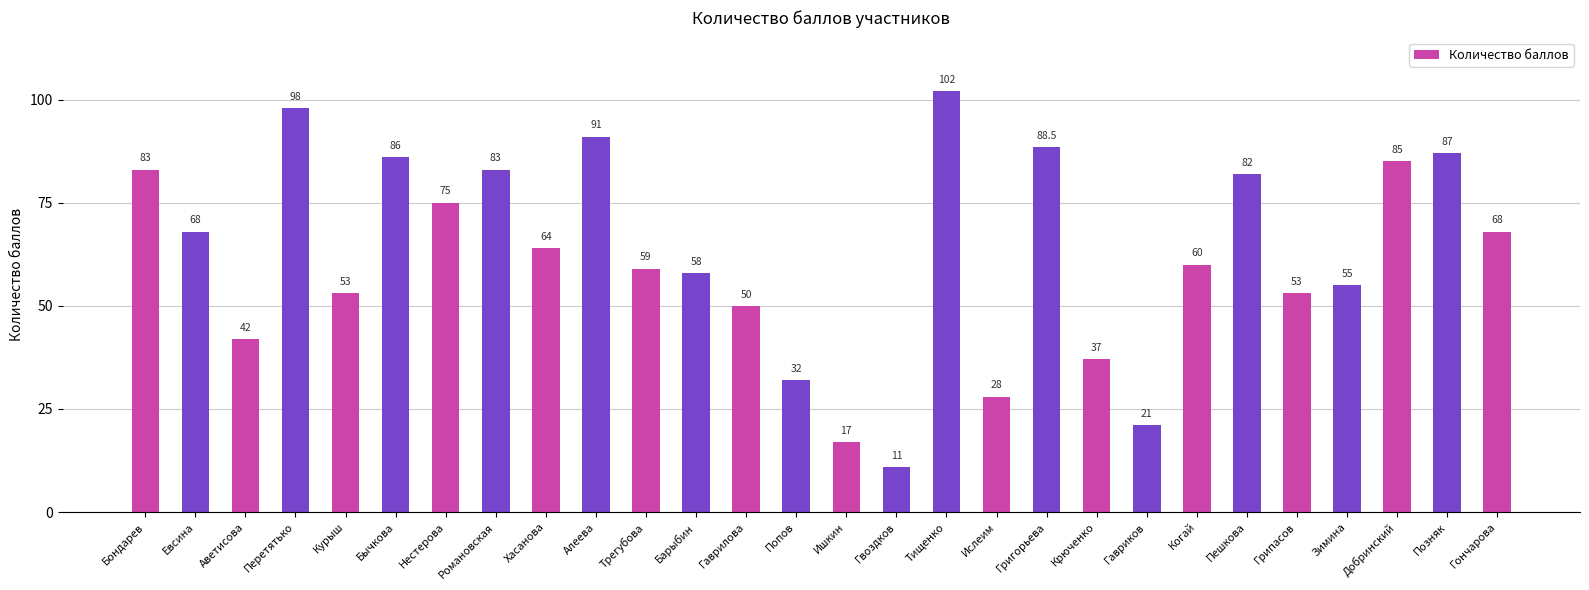

What position from the right is Крюченко?

9